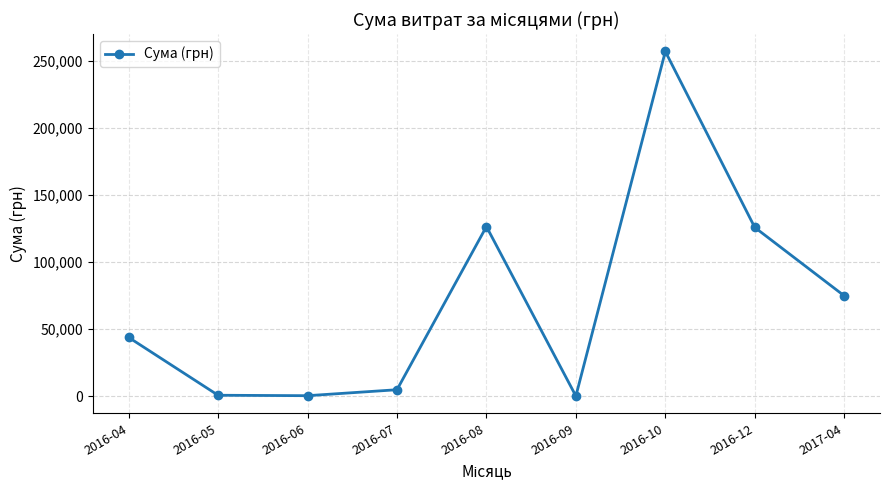

Is it true that the value at 2016-08 is 126494.0?

True